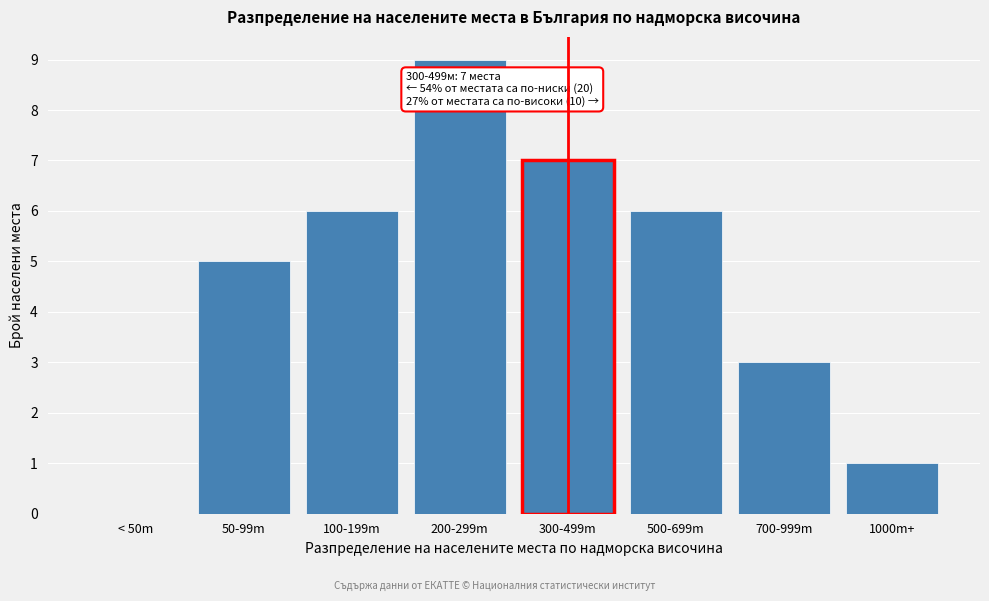

Reading right to left, list all the values displayed in this chart.

1000m+=1	700-999m=3	500-699m=6	300-499m=7	200-299m=9	100-199m=6	50-99m=5	< 50m=0